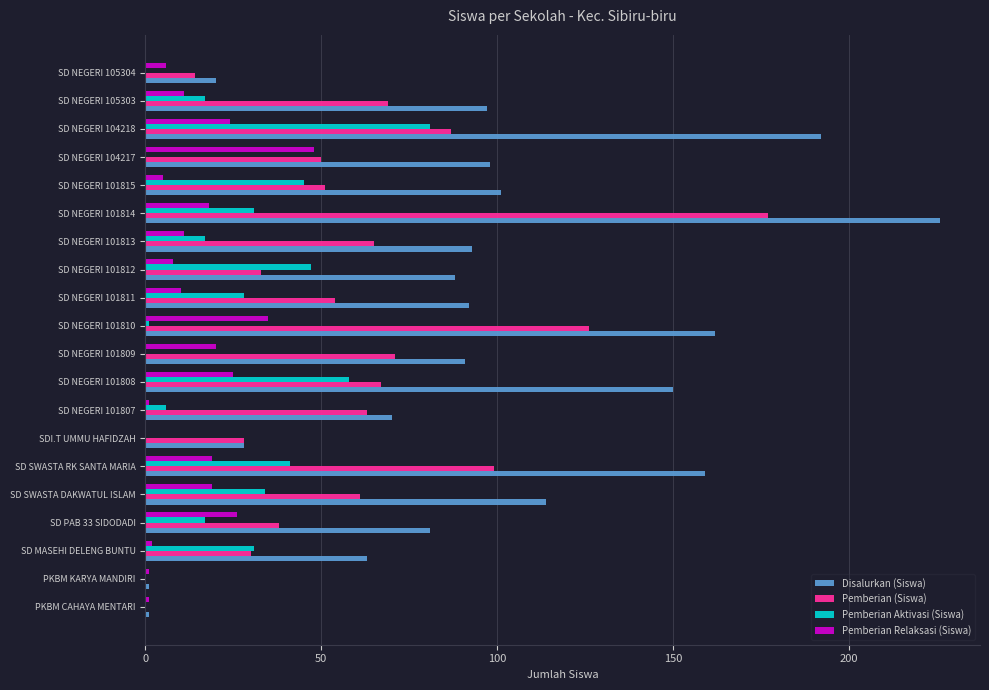

Which series has the largest total across all categories?

Disalurkan (Siswa)